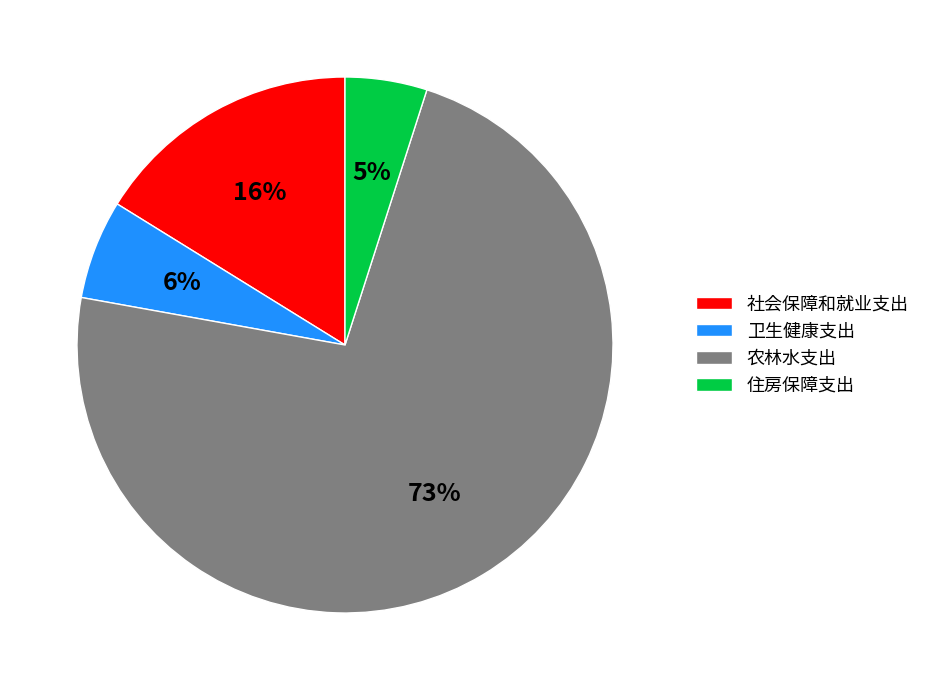

Is the sum of 卫生健康支出 and 农林水支出 greater than half?

Yes